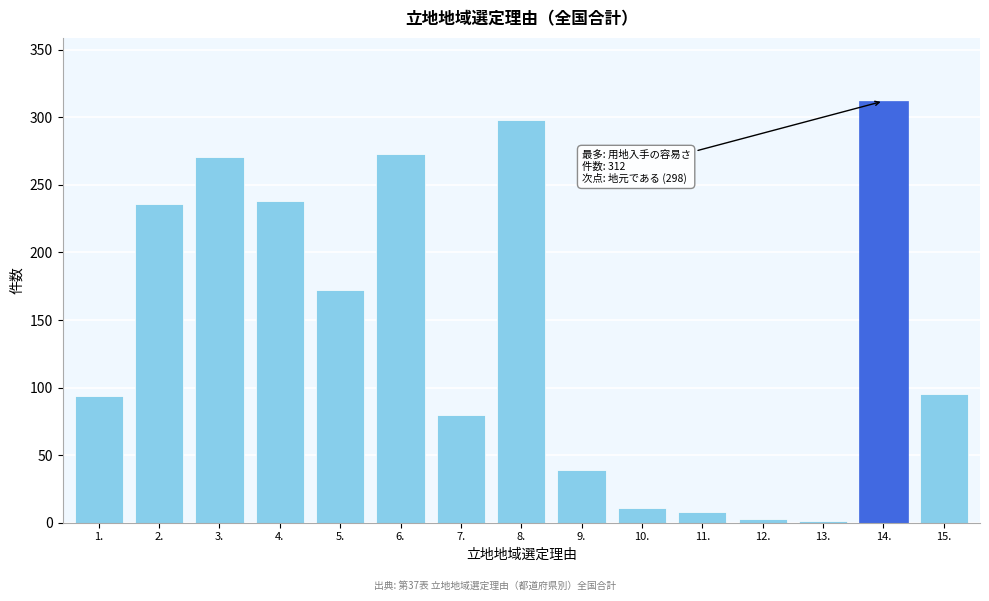

What is the change in value from 8. to 11.?

-290